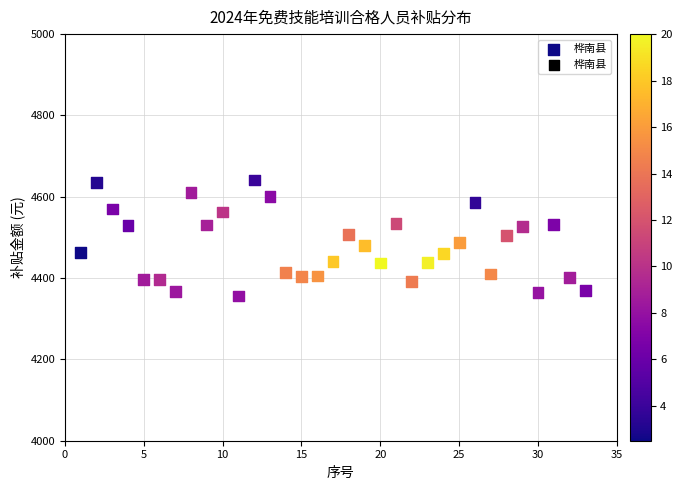

What is the range of X values (max minus min)?

32.0